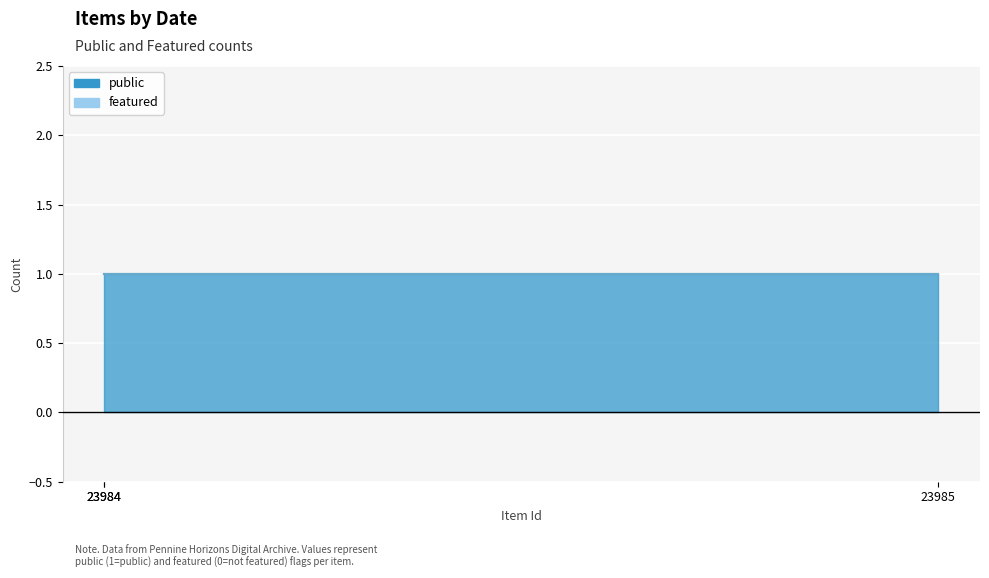

What is the approximate value of public at 23985?

1